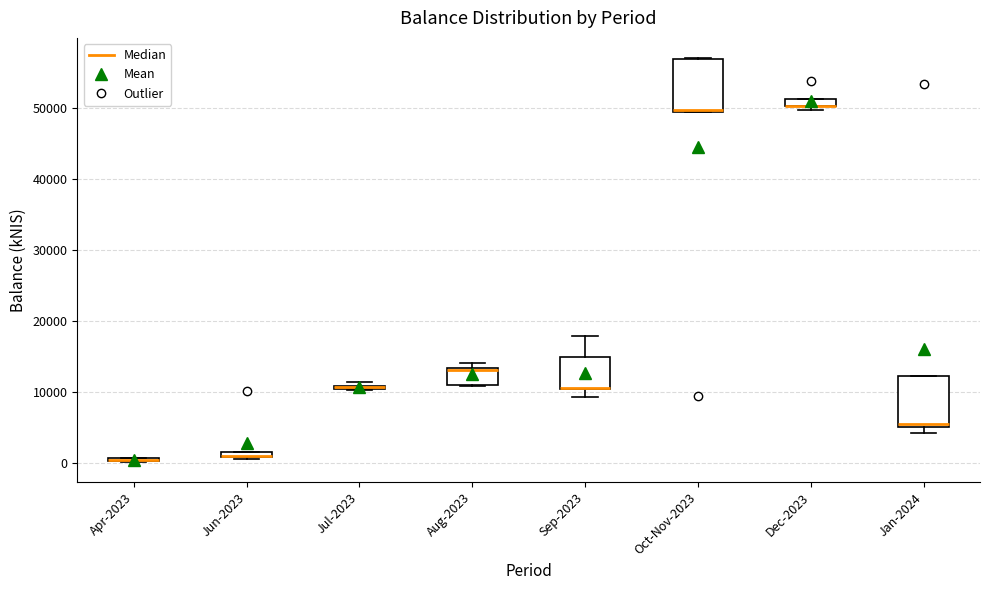

Where is the upper edge of the box for Apr-2023 on the y-axis? The values are not printed on the chart, so give them approximately, as read against the axis.

1000